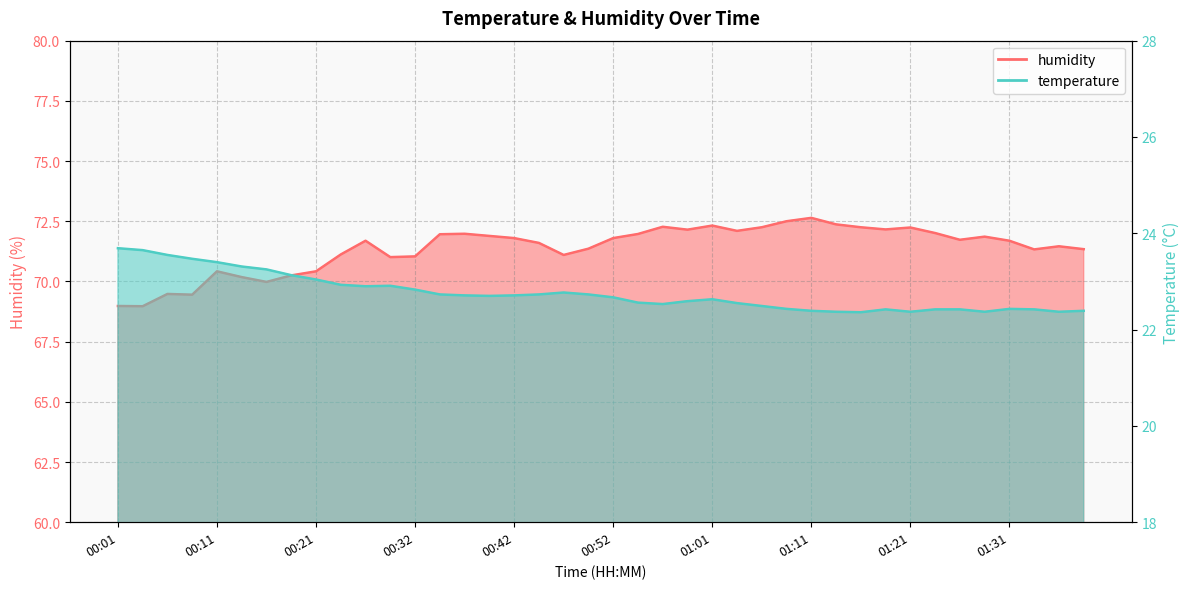

True or false: humidity and temperature cross at least once.

False